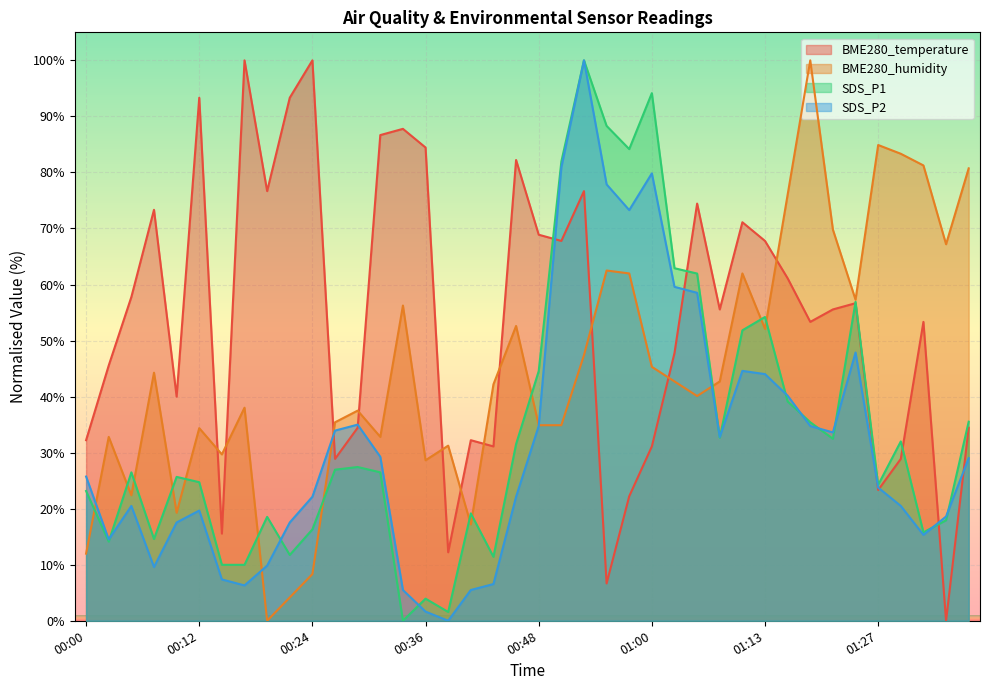

Where is the first local maximum for BME280_humidity?

00:02